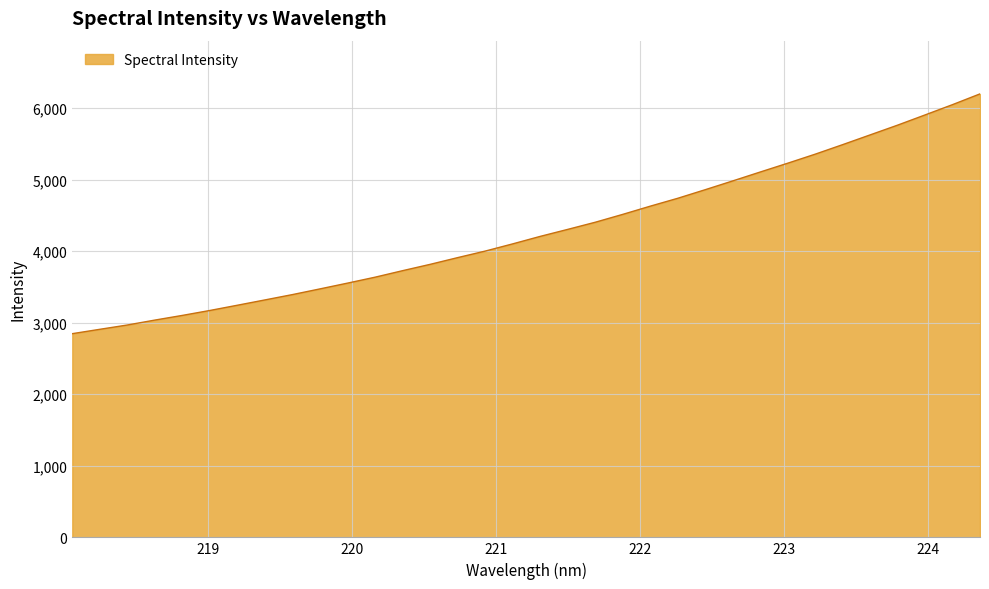

What is the smallest value displayed?

2846.0